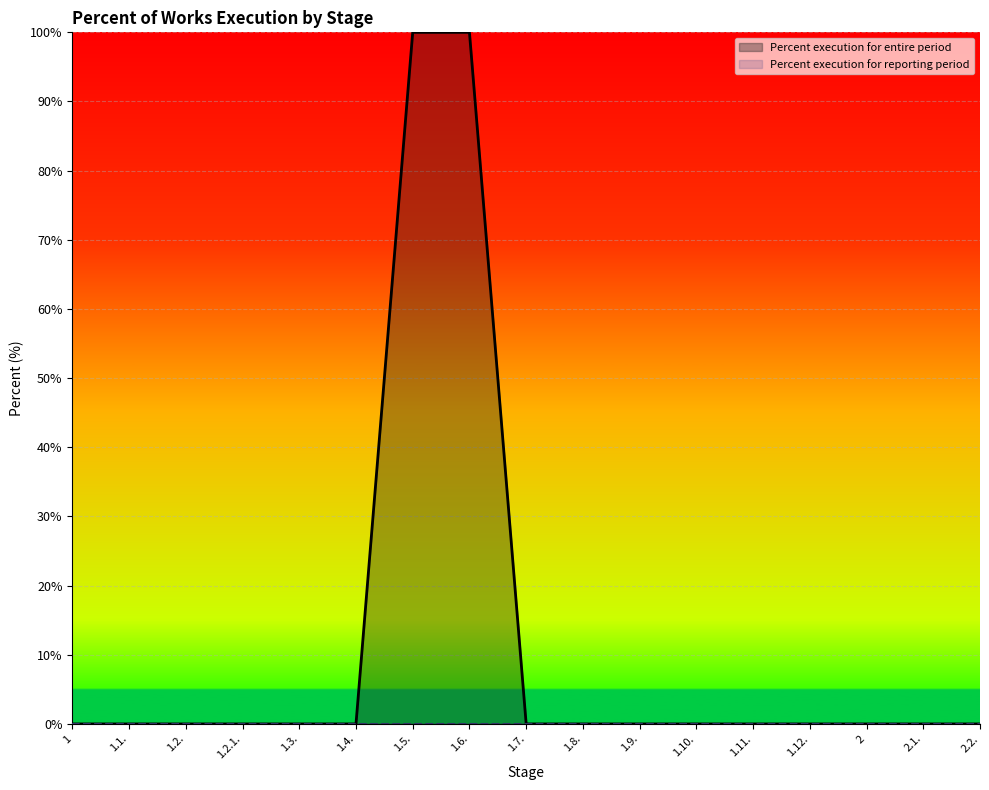

List the labels in order of value, smallest first.

1, 1.1., 1.2., 1.2.1., 1.3., 1.4., 1.7., 1.8., 1.9., 1.10., 1.11., 1.12., 2, 2.1., 2.2., 1.5., 1.6.